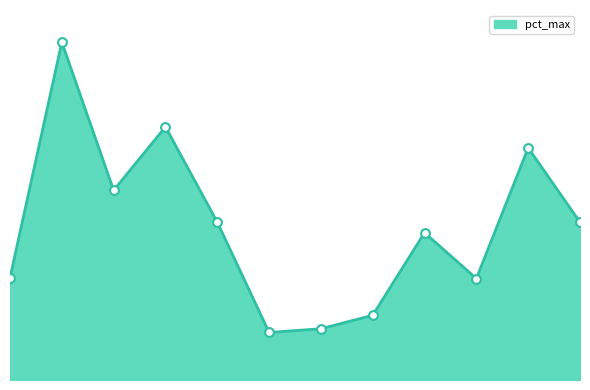

Is this an area chart (filled region under the line)?

Yes